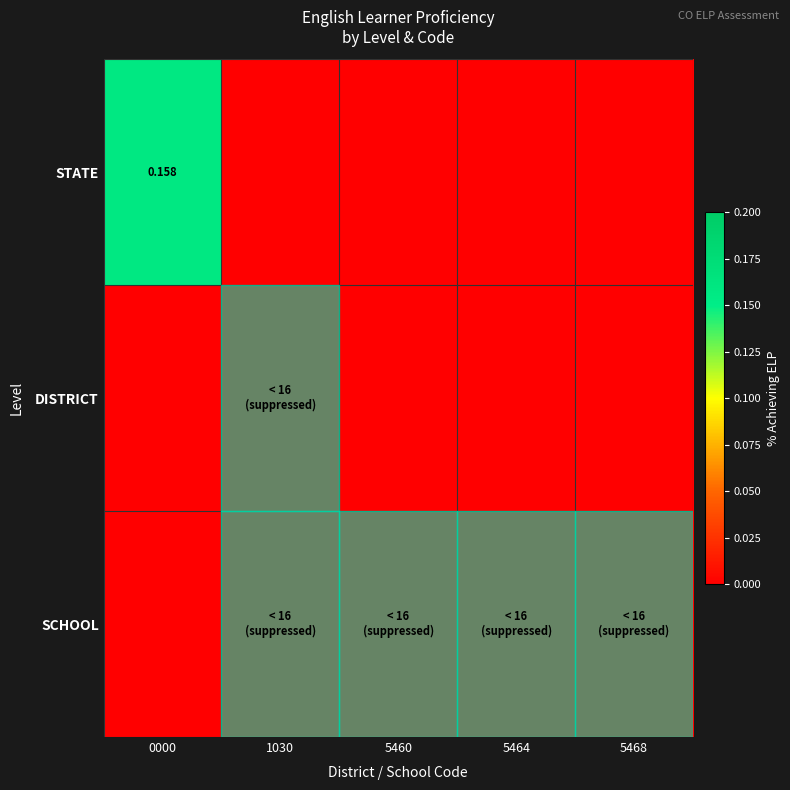

Which series has the largest total across all categories?

STATE